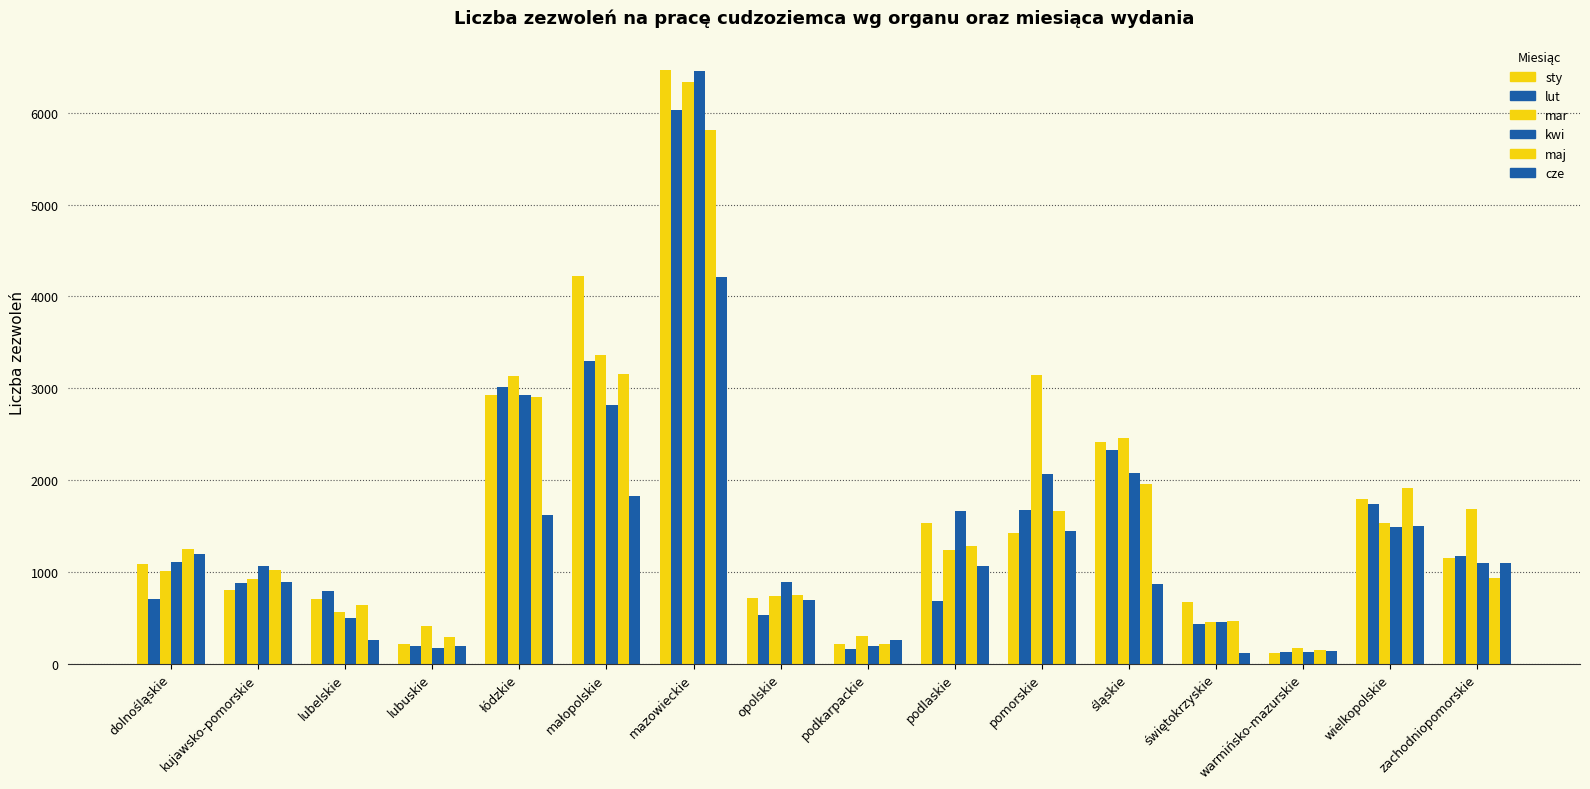

How many bars are there in total?

96